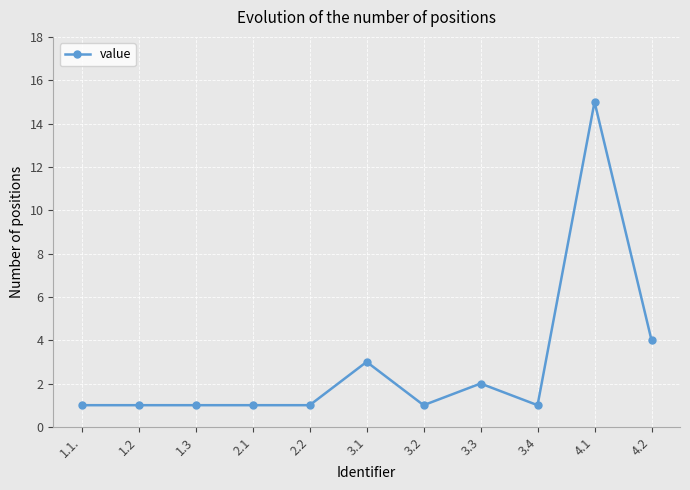

Which has a higher value, 1.1. or 4.2?

4.2